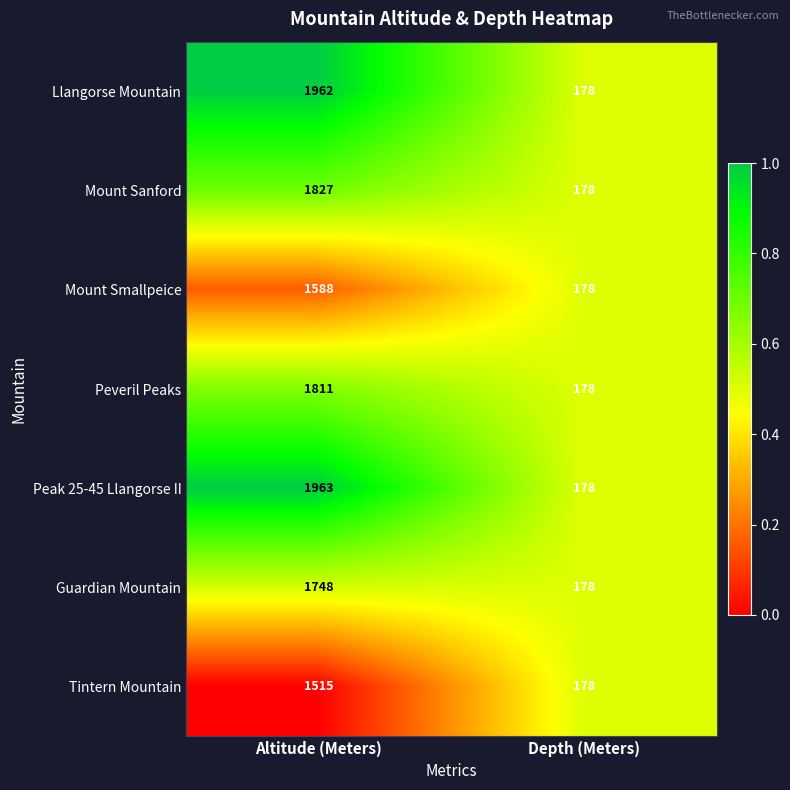

What is the difference between the highest and lowest values at Altitude (Meters)?

448